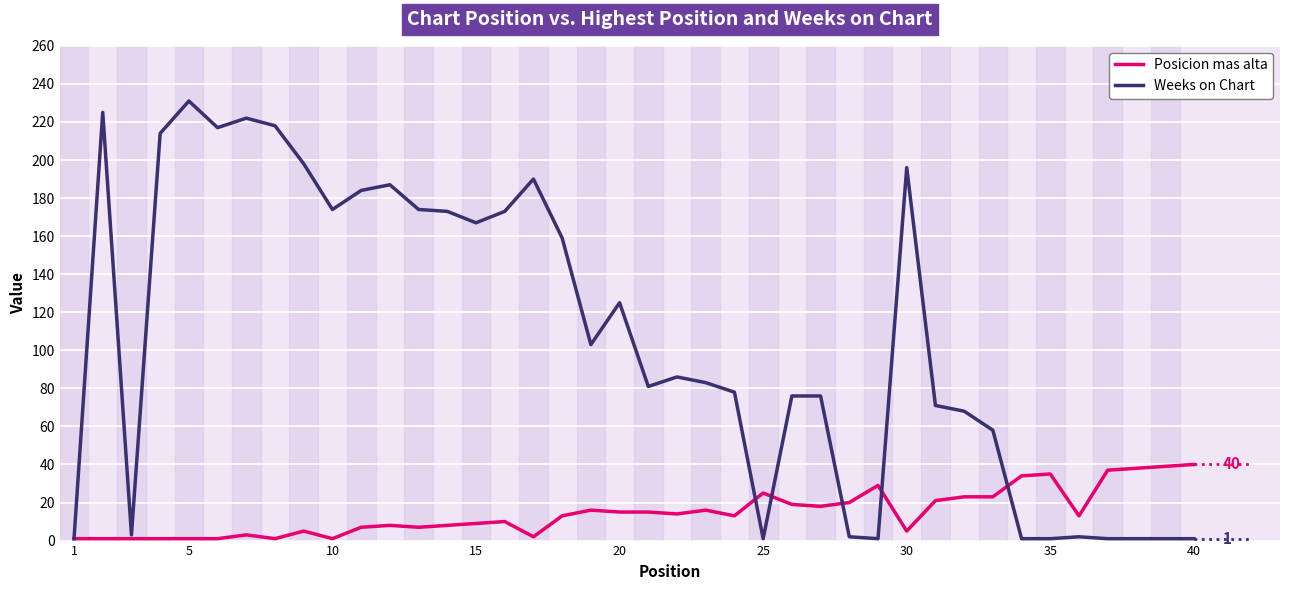

Count the number of categories in the chart.

40